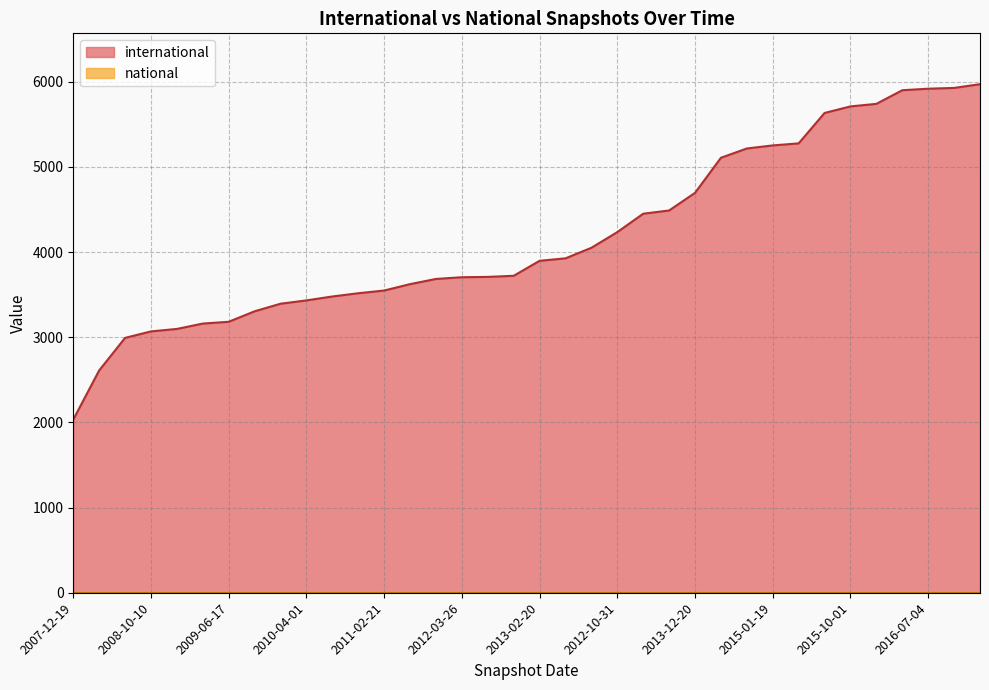

What is the label of the 9th point from the left?

2009-12-16